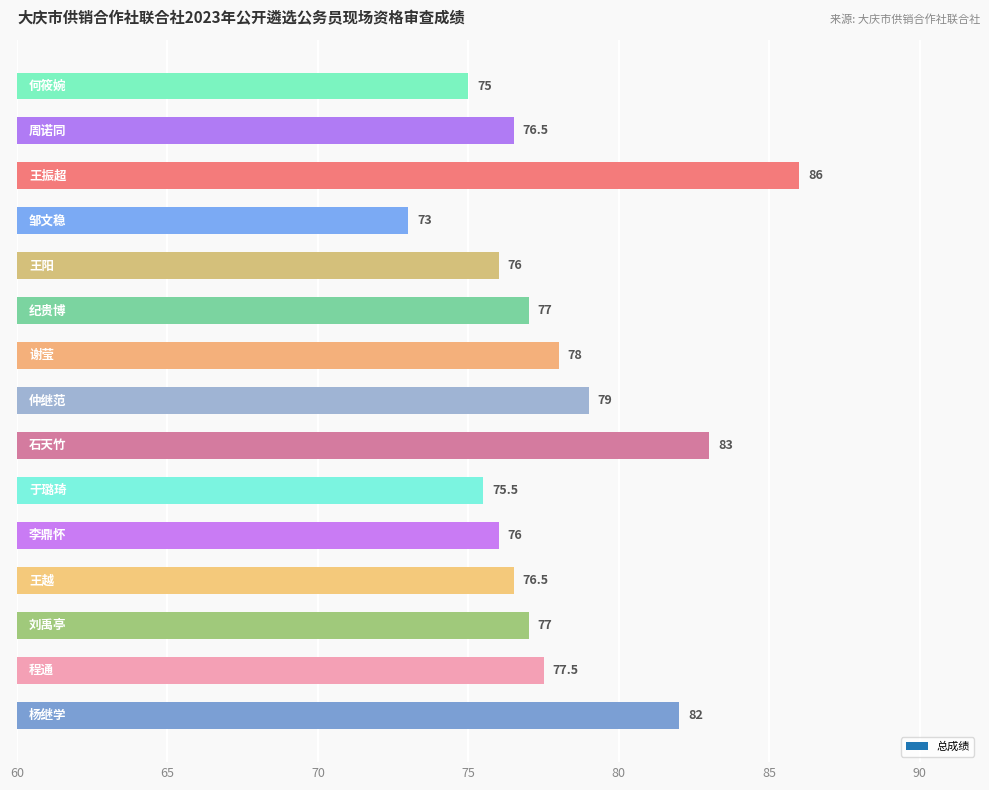

Reading bottom to top, list all the values displayed in this chart.

82.0	77.5	77.0	76.5	76.0	75.5	83.0	79.0	78.0	77.0	76.0	73.0	86.0	76.5	75.0